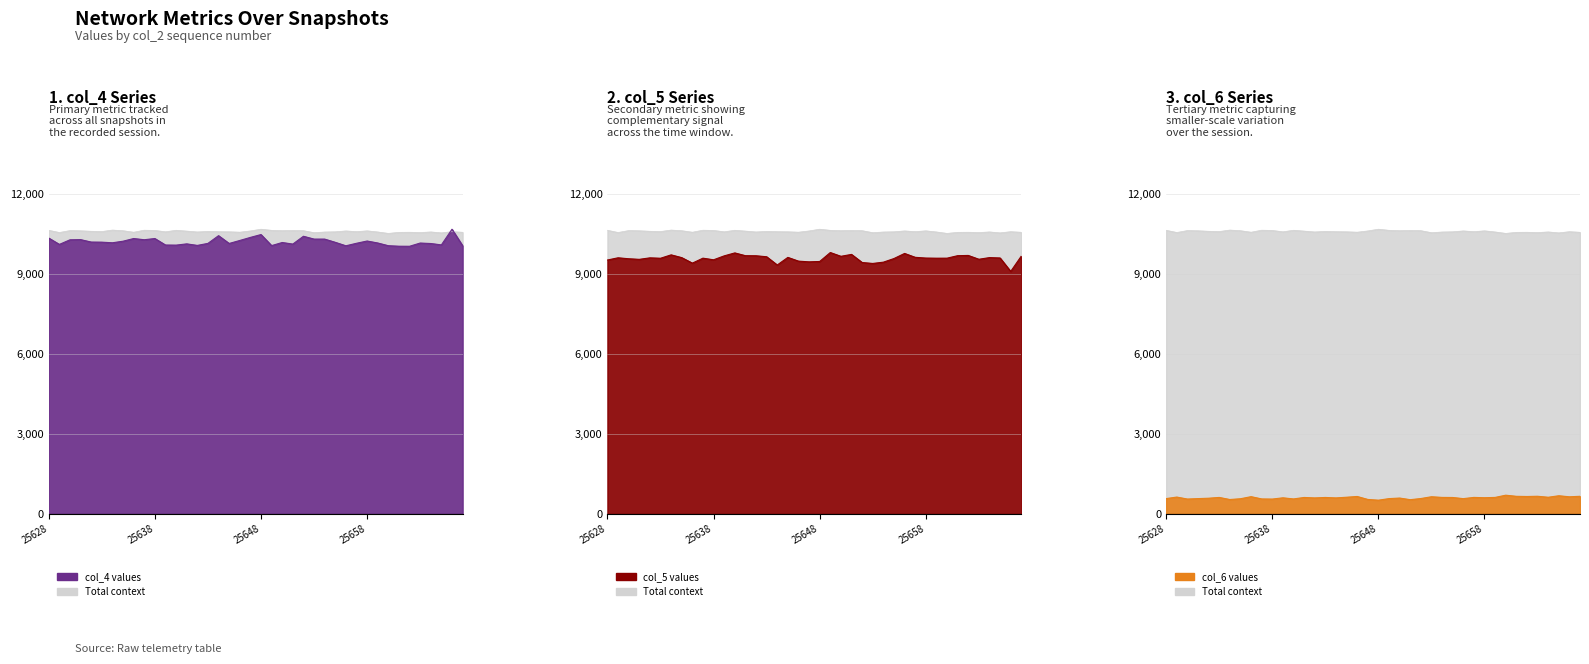

Reading left to right, list all the values displayed in this chart.

col_4: 25628=10343	25629=10105	25630=10277	25631=10284	25632=10193	25633=10189	25634=10166	25635=10225	25636=10325	25637=10280	25638=10325	25639=10082	25640=10078	25641=10125	25642=10067	25643=10143	25644=10432	25645=10140	25646=10252	25647=10367	25648=10474	25649=10060	25650=10176	25651=10117	25652=10410	25653=10304	25654=10304	25655=10183	25656=10053	25657=10147	25658=10232	25659=10158	25660=10056	25661=10037	25662=10035	25663=10156	25664=10138	25665=10087	25666=10674	25667=10056
col_5: 25628=9520	25629=9603	25630=9567	25631=9545	25632=9601	25633=9586	25634=9713	25635=9609	25636=9403	25637=9589	25638=9528	25639=9675	25640=9786	25641=9682	25642=9679	25643=9642	25644=9333	25645=9618	25646=9478	25647=9451	25648=9465	25649=9800	25650=9659	25651=9730	25652=9426	25653=9391	25654=9439	25655=9575	25656=9766	25657=9621	25658=9593	25659=9588	25660=9589	25661=9682	25662=9691	25663=9548	25664=9610	25665=9596	25666=9092	25667=9668
col_6: 25628=578	25629=635	25630=561	25631=577	25632=592	25633=621	25634=543	25635=572	25636=650	25637=565	25638=560	25639=607	25640=565	25641=620	25642=603	25643=620	25644=603	25645=629	25646=657	25647=546	25648=518	25649=577	25650=598	25651=537	25652=580	25653=647	25654=622	25655=619	25656=576	25657=622	25658=610	25659=622	25660=705	25661=663	25662=656	25663=665	25664=628	25665=684	25666=645	25667=664